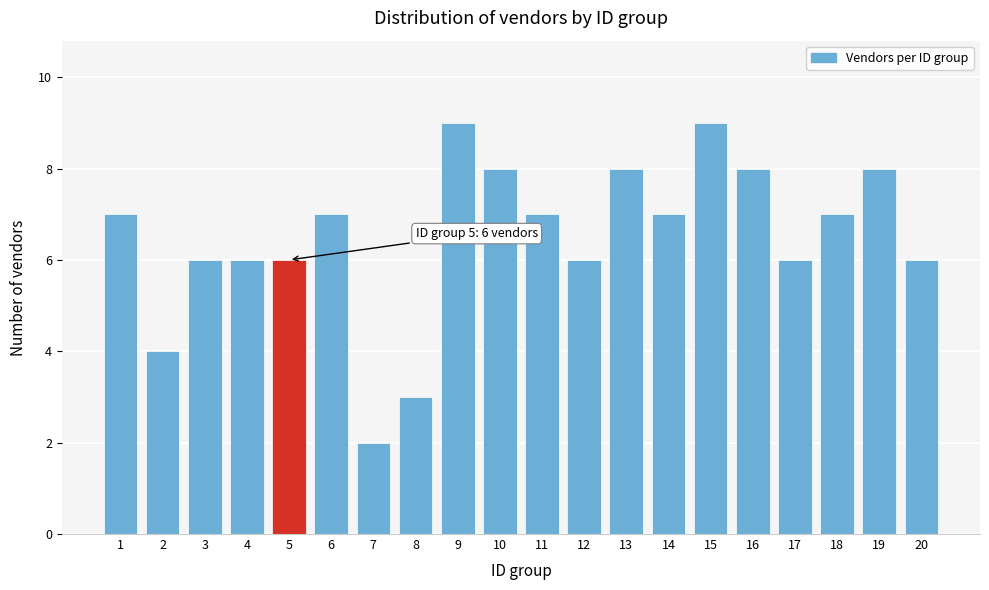

Reading right to left, extract all data points from this chart.

20=6	19=8	18=7	17=6	16=8	15=9	14=7	13=8	12=6	11=7	10=8	9=9	8=3	7=2	6=7	5=6	4=6	3=6	2=4	1=7